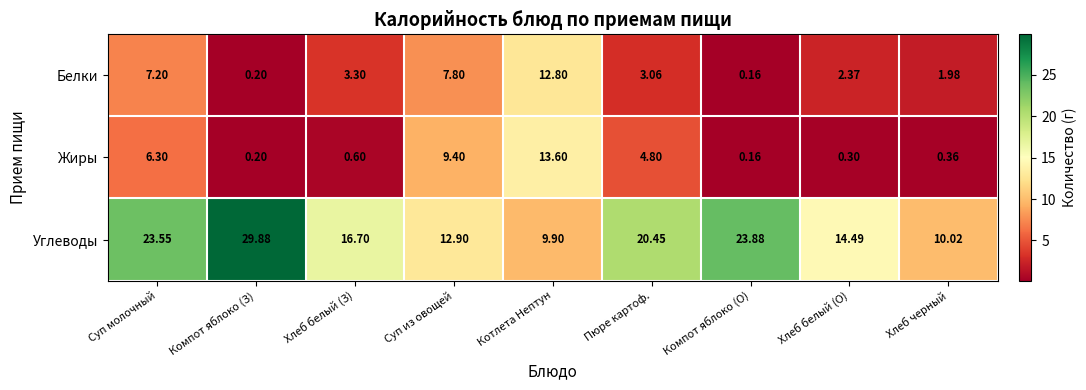

Which label corresponds to the largest value in the chart?

Компот яблоко (З)